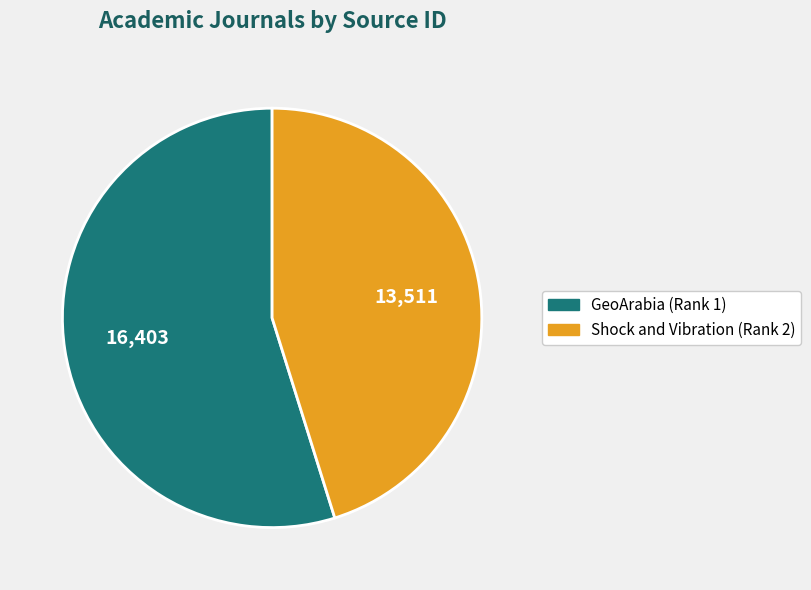

Rank the categories by value from lowest to highest.

Shock and Vibration (Rank 2), GeoArabia (Rank 1)